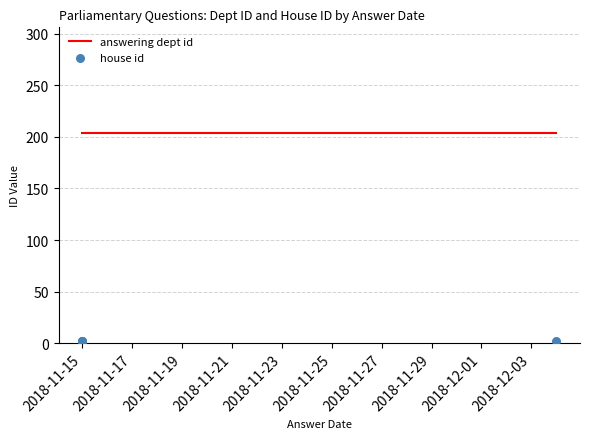

Which series has the widest spread of Y values?

answering dept id